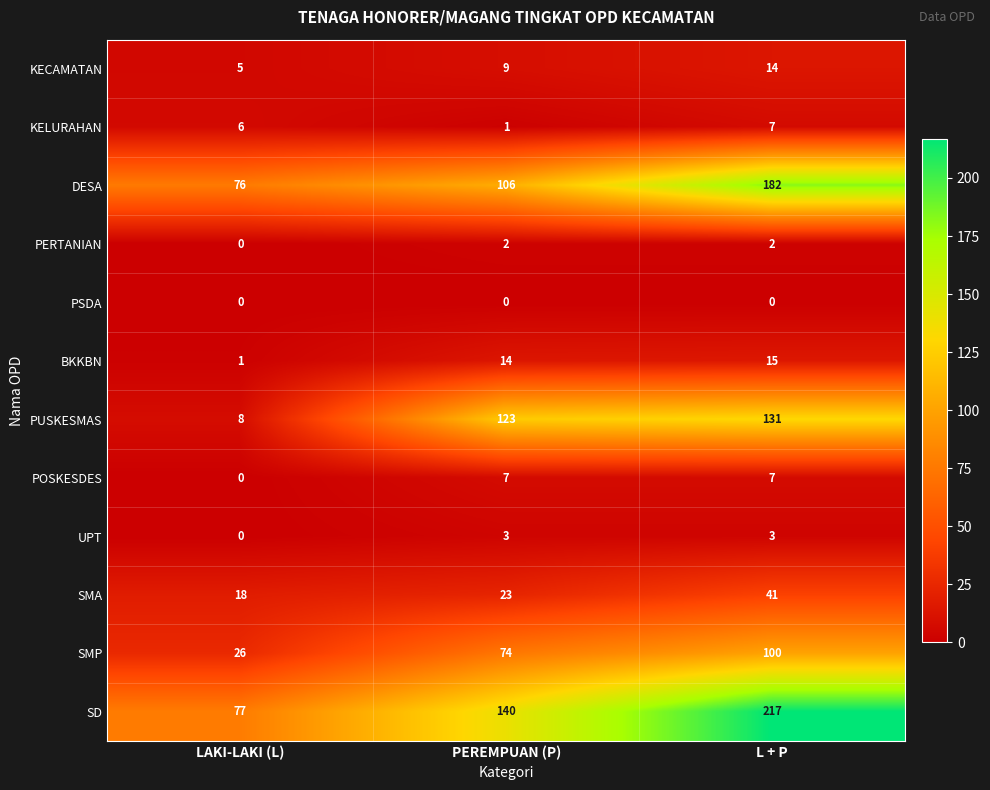

What is the approximate value of PUSKESMAS at PEREMPUAN (P)?

123